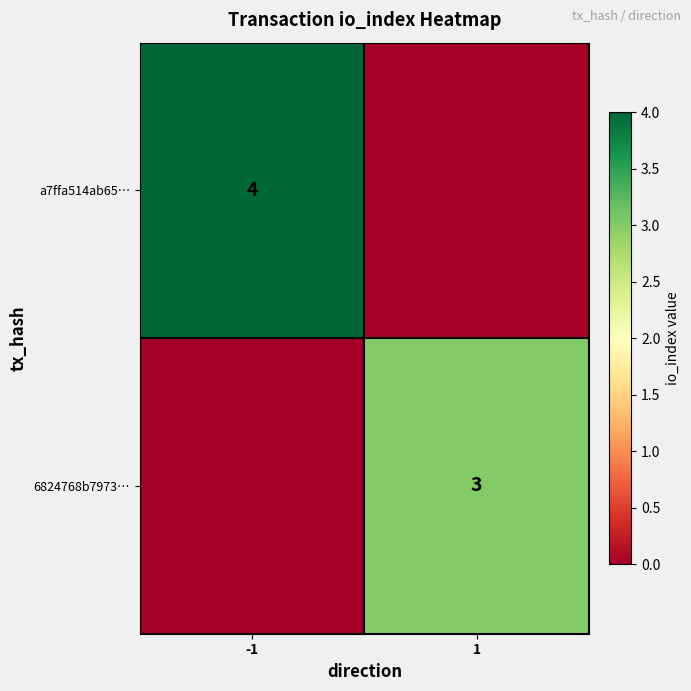

At which category is the sum across all series the highest?

-1